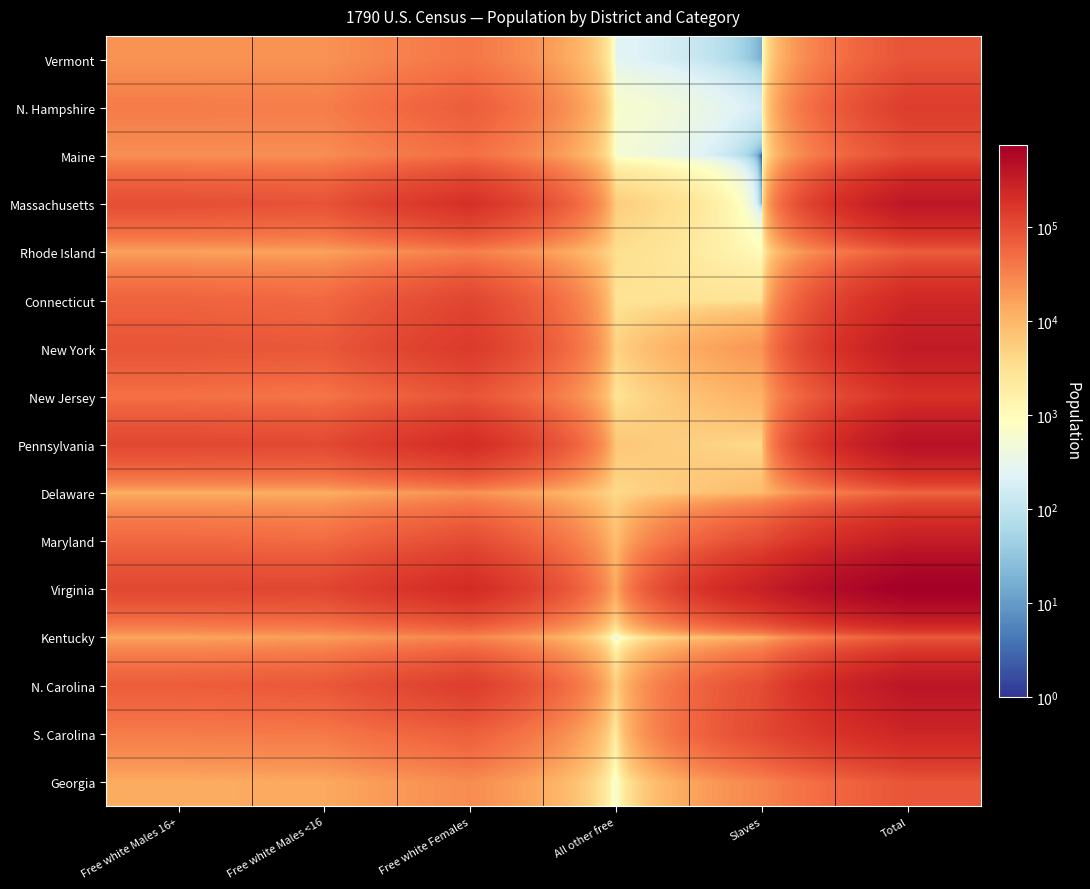

List the series in order of their peak value, lowest first.

Delaware, Rhode Island, Kentucky, Georgia, Vermont, Maine, N. Hampshire, New Jersey, Connecticut, S. Carolina, Maryland, New York, Massachusetts, N. Carolina, Pennsylvania, Virginia